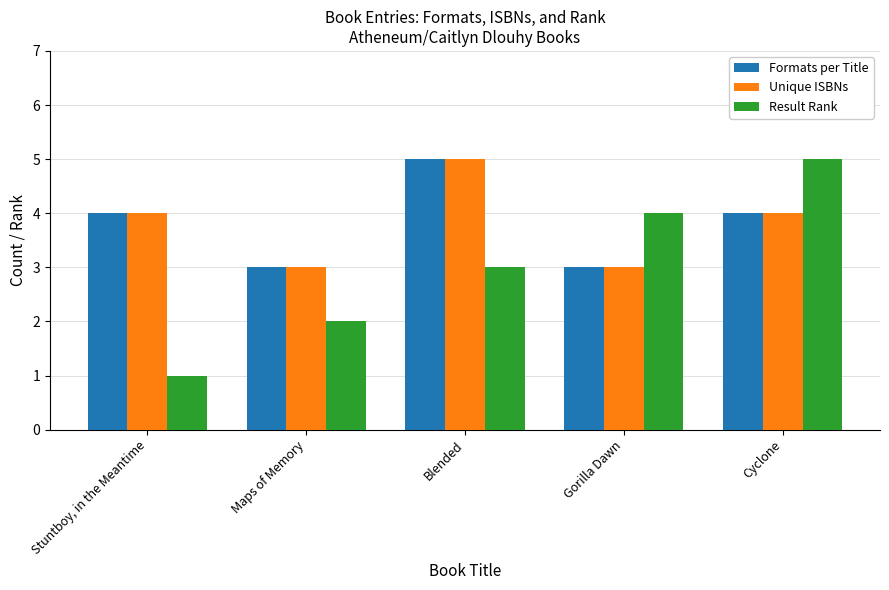

What is the value of the Formats per Title bar at the 3rd from the left?

5